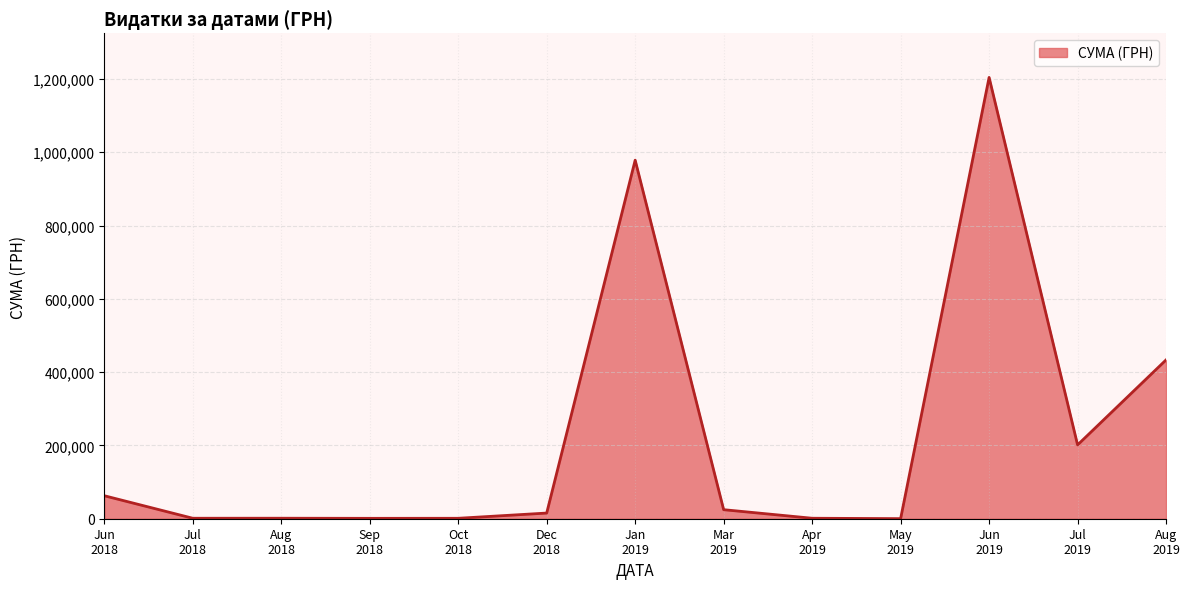

How many distinct data groups are displayed?

1